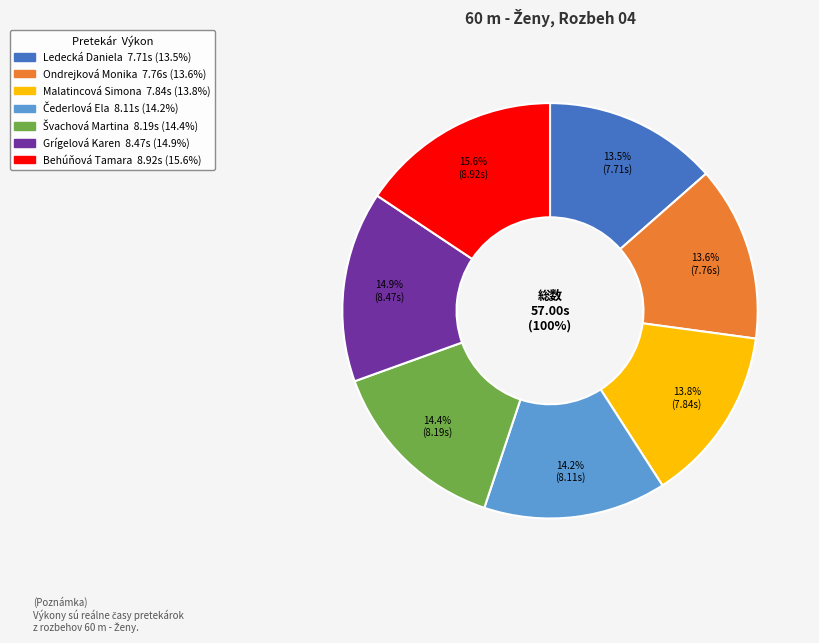

How many segments does this pie chart have?

7